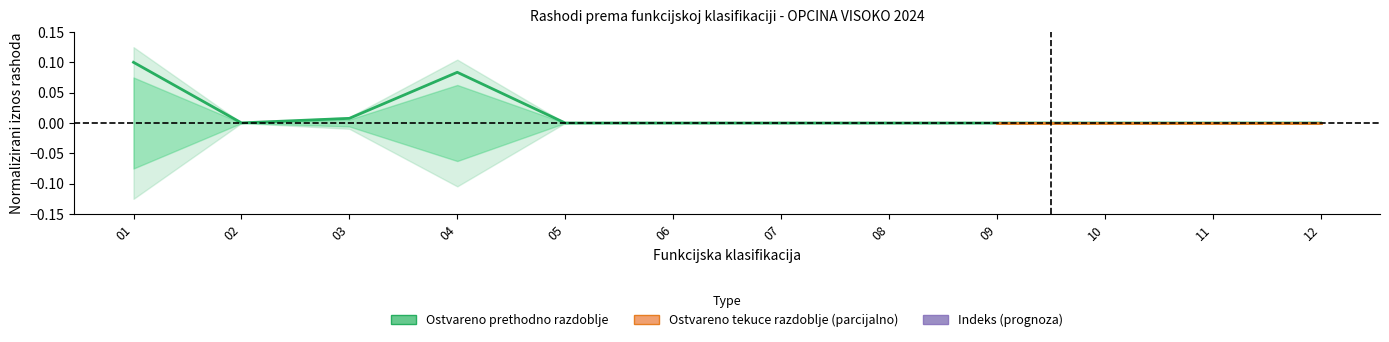

Is it true that the value at 02 is 0.0?

True